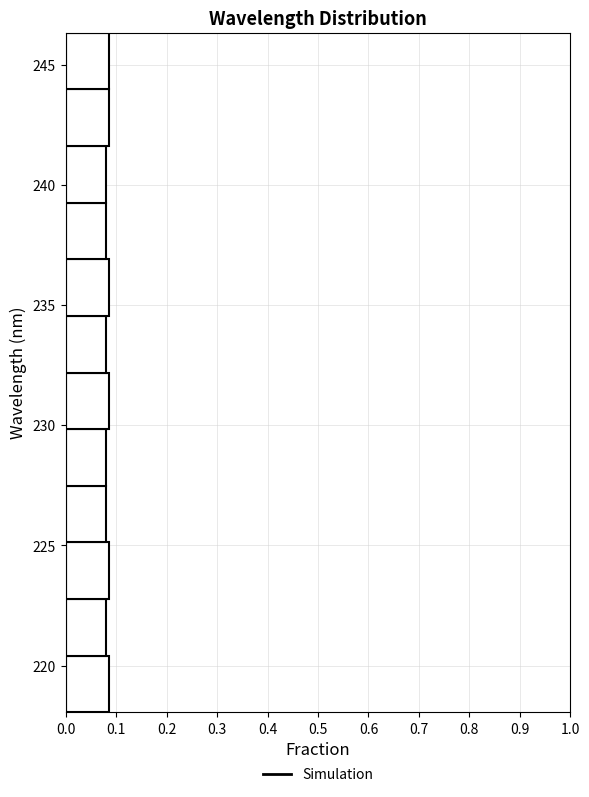

Reading bottom to top, list every bar in this chart as the range it spans on the y-axis followed by its length. Neither the bar edges nor the lengths are printed on the chart, so give them approximately, as read against the axes.

218.0 to 220.5: 0.09
220.5 to 223.0: 0.08
223.0 to 225.0: 0.09
225.0 to 227.5: 0.08
227.5 to 230.0: 0.08
230.0 to 232.0: 0.09
232.0 to 234.5: 0.08
234.5 to 237.0: 0.09
237.0 to 239.5: 0.08
239.5 to 241.5: 0.08
241.5 to 244.0: 0.09
244.0 to 246.5: 0.09